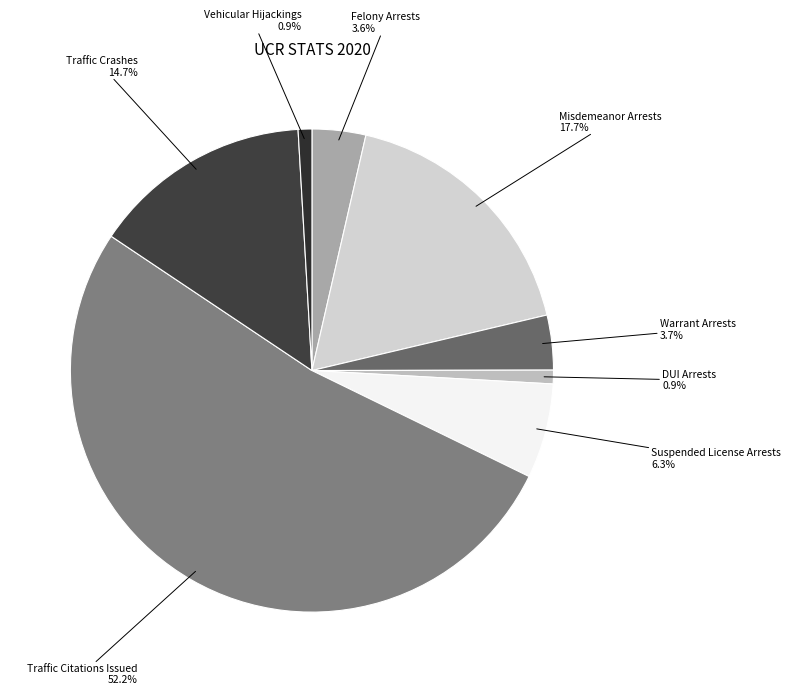

How many segments does this pie chart have?

8